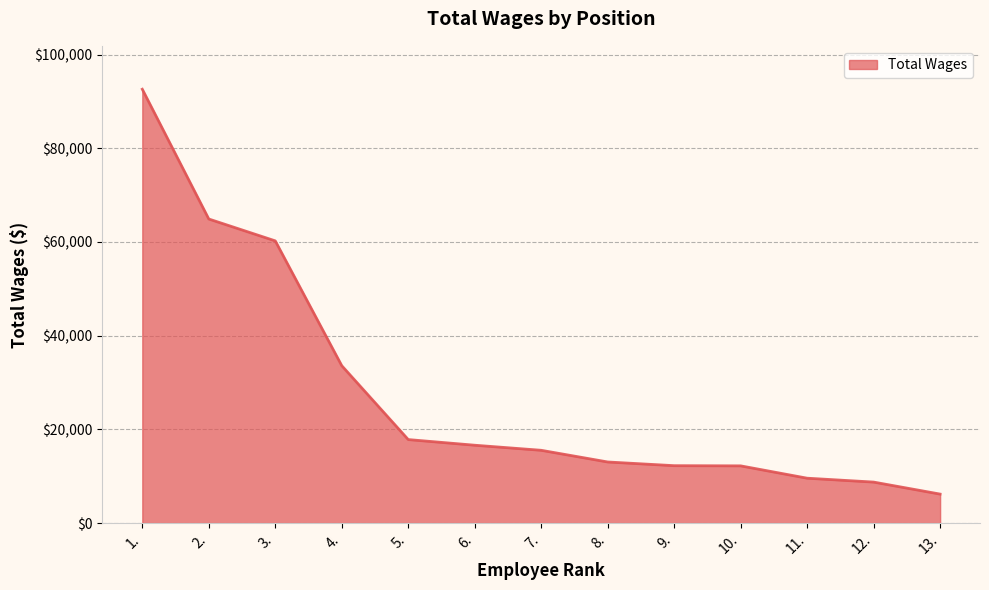

True or false: the data has more than 1 interior local peaks.

False